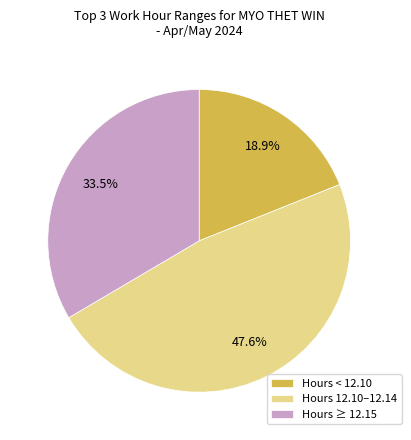

How many segments does this pie chart have?

3